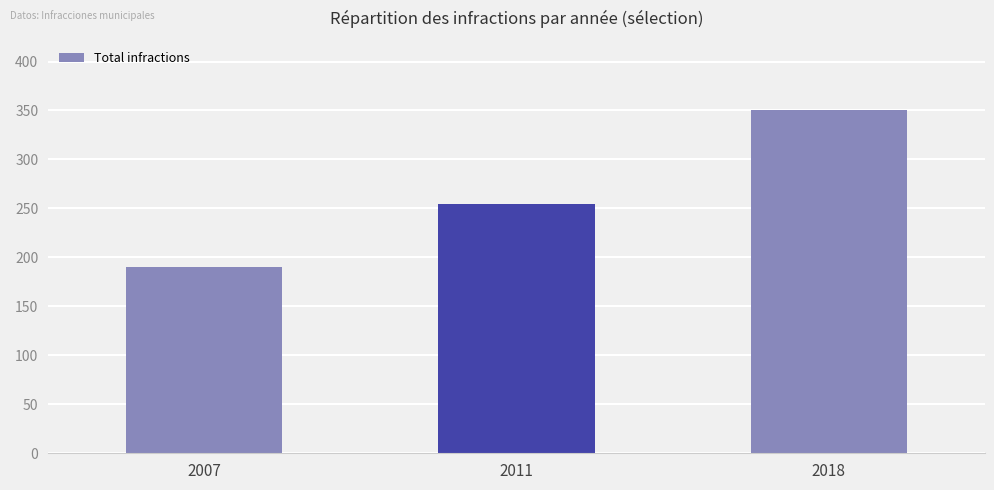

Reading right to left, what are all the values shown in this chart?

2018=351	2011=255	2007=190